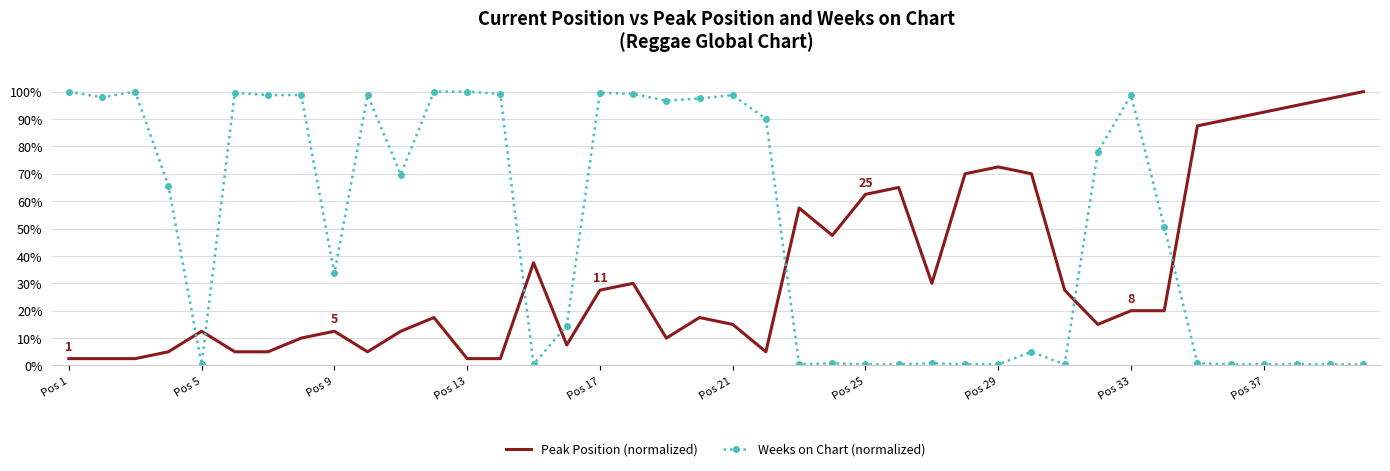

What is the maximum value shown in the chart?

100.0